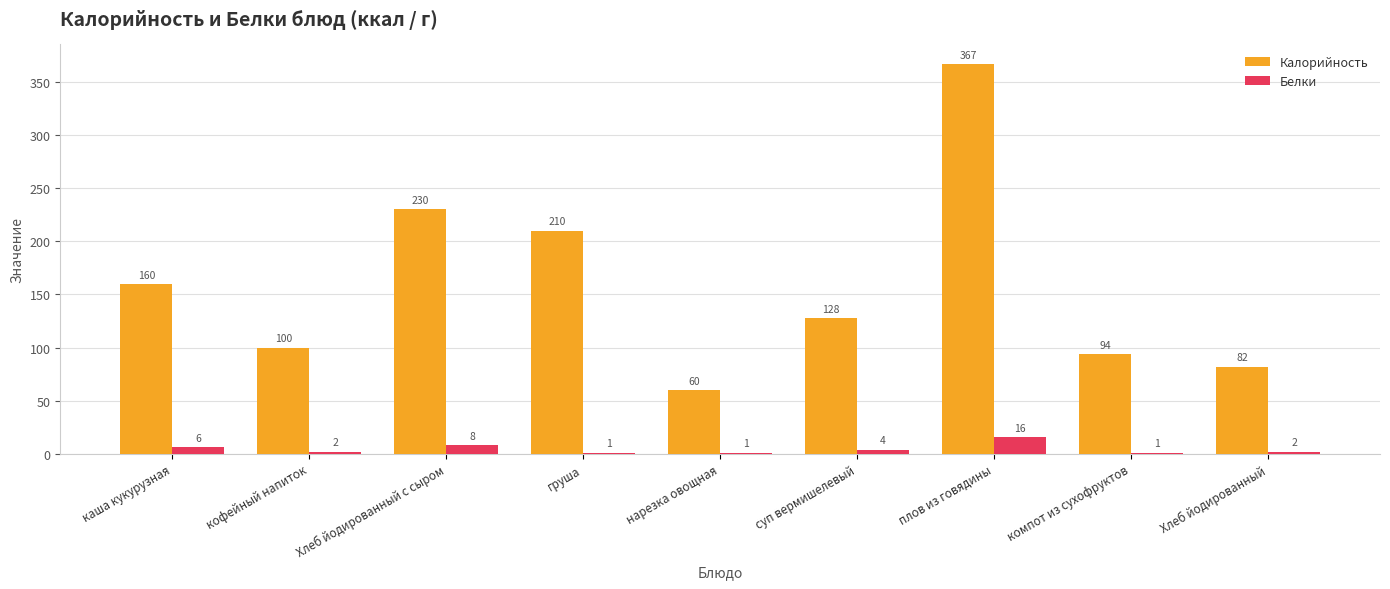

The Калорийность series shows 20 at кофейный напиток. True or false?

False